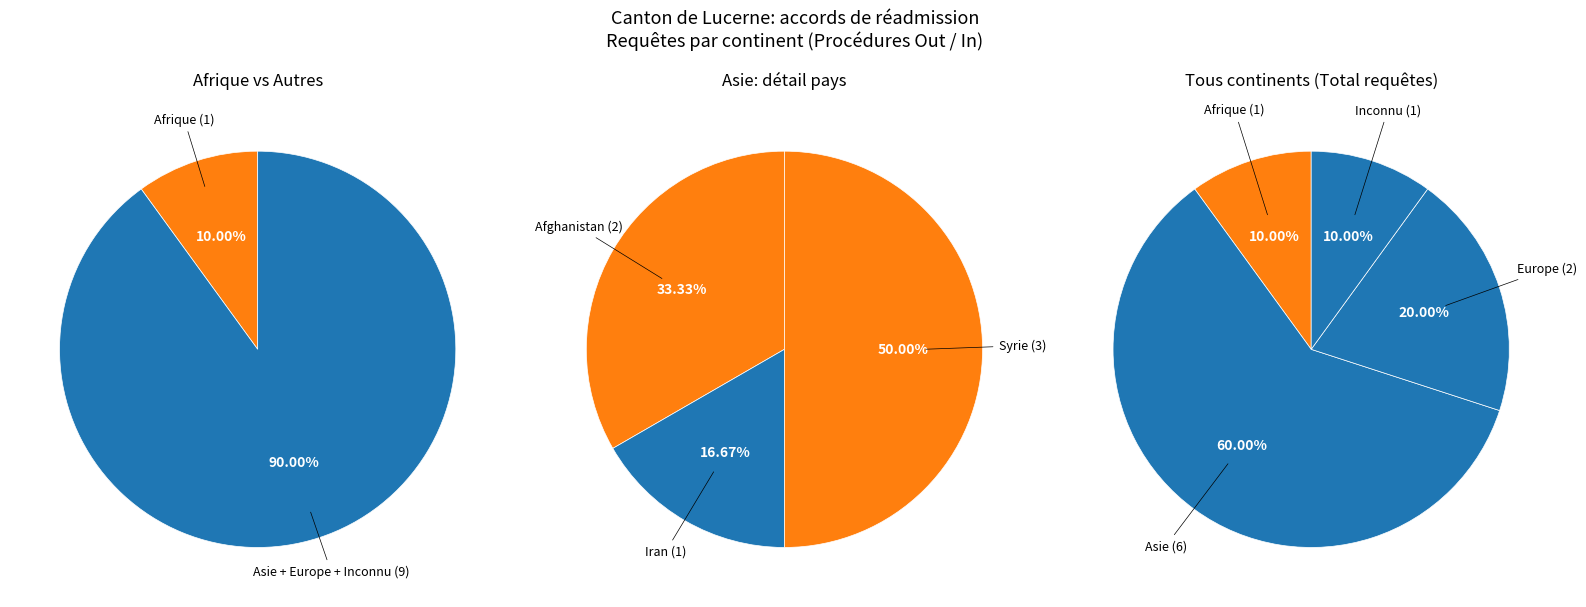

How many segments does this pie chart have?

4